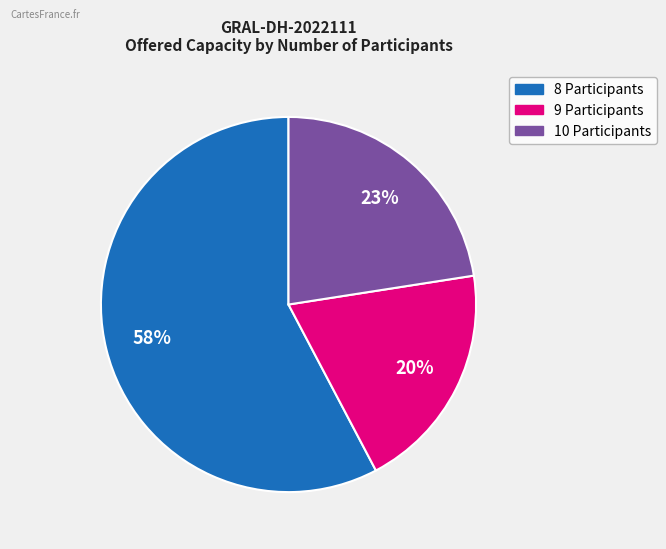

Is there any slice that represents more than half of the pie?

Yes